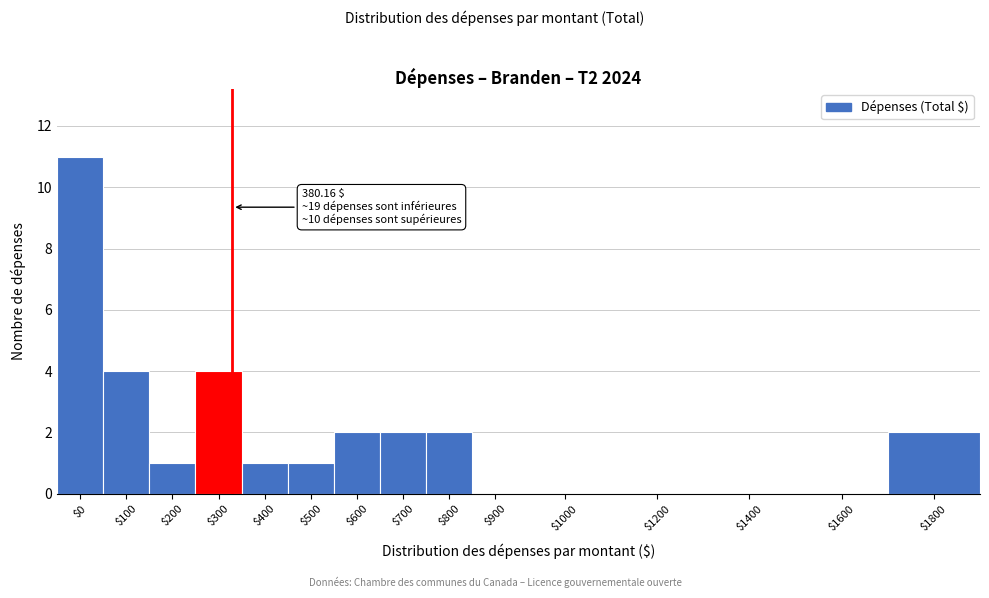

What is the sum of all values?

30